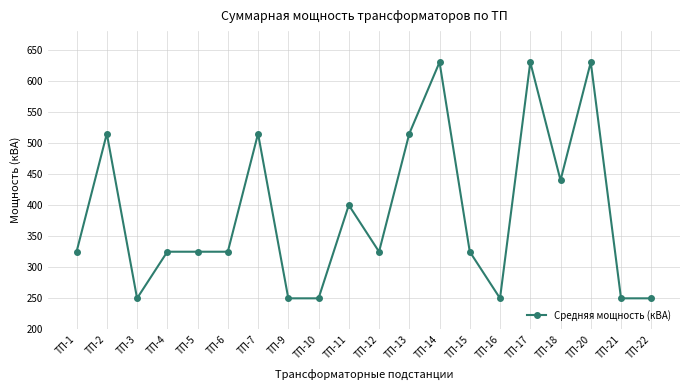

How many lines are shown in the chart?

1